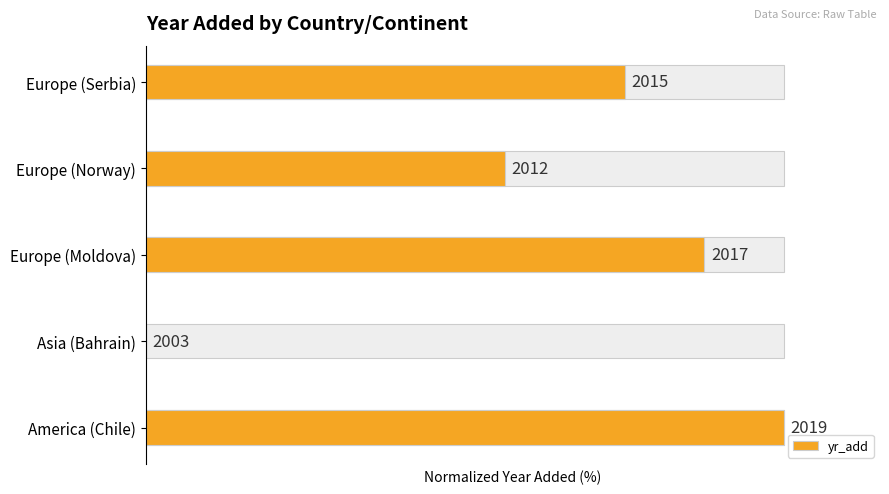

Between Europe (Norway) and Asia (Bahrain), which is larger?

Europe (Norway)